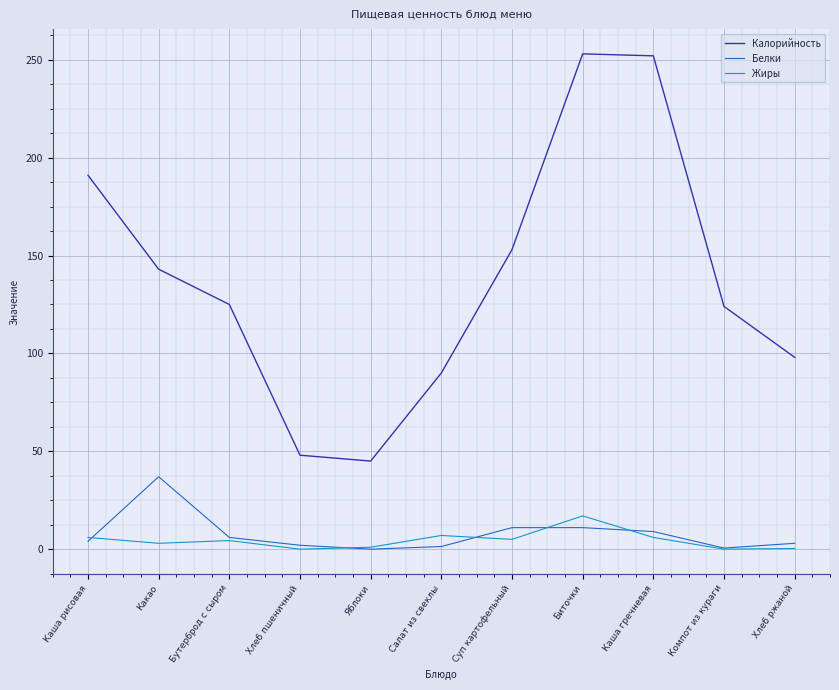

List the series in order of their peak value, lowest first.

Жиры, Белки, Калорийность